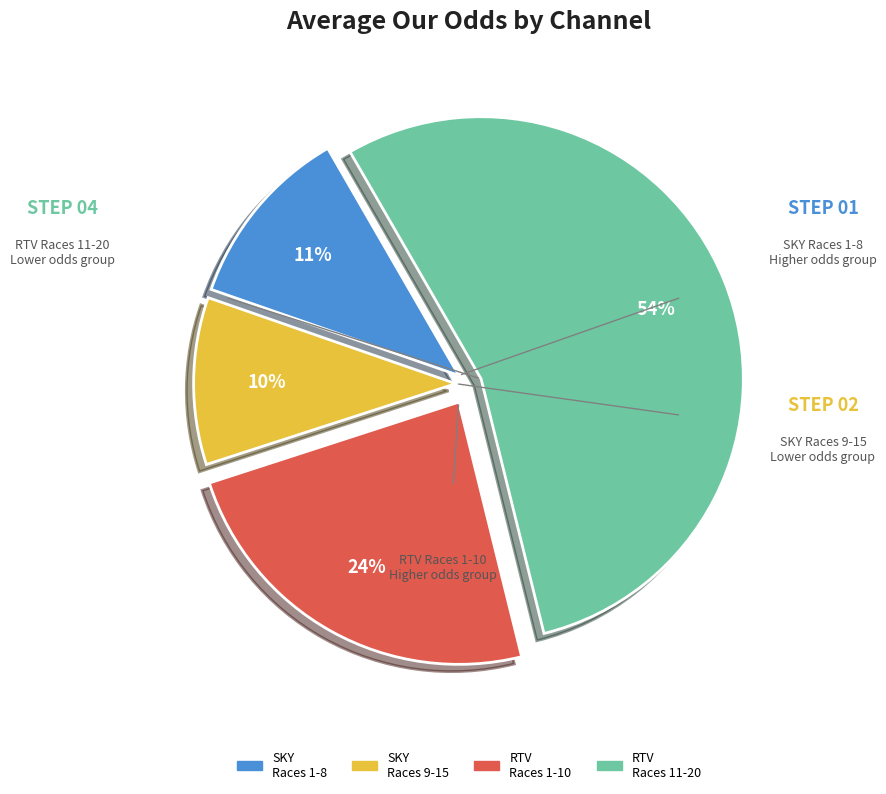

To the nearest percent, what is the average slice percentage?

25%